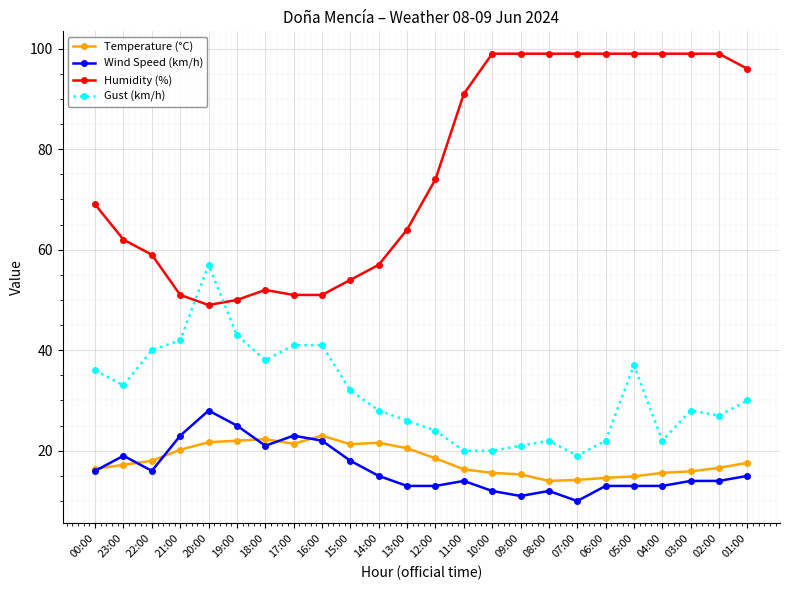

True or false: Humidity (%) and Wind Speed (km/h) cross at least once.

False